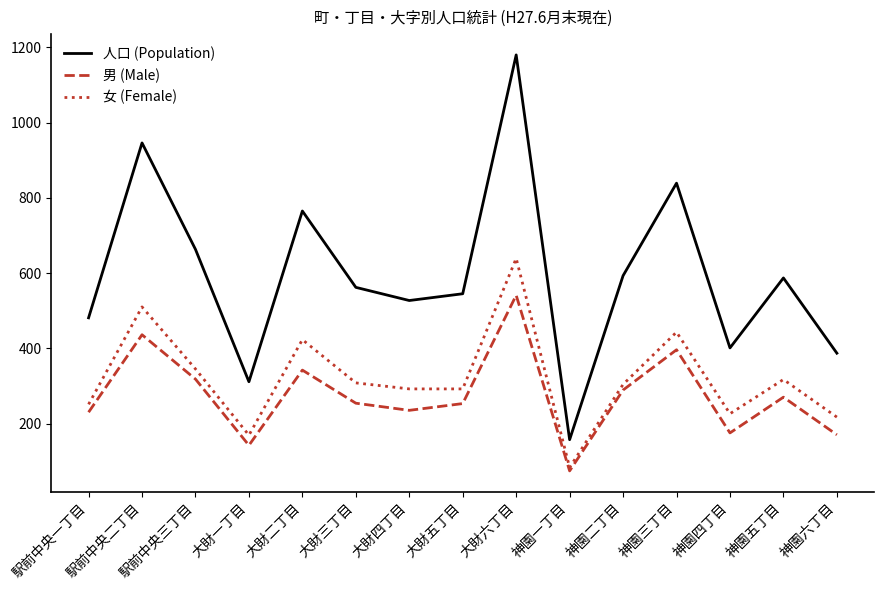

Which series has the largest total across all categories?

人口 (Population)